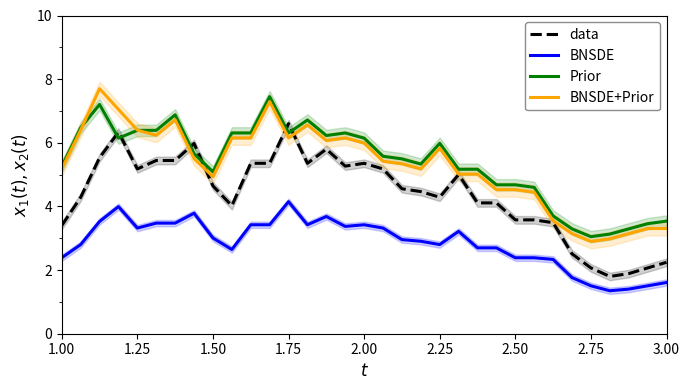

Where does the BNSDE+Prior series first go above 5?

1.00